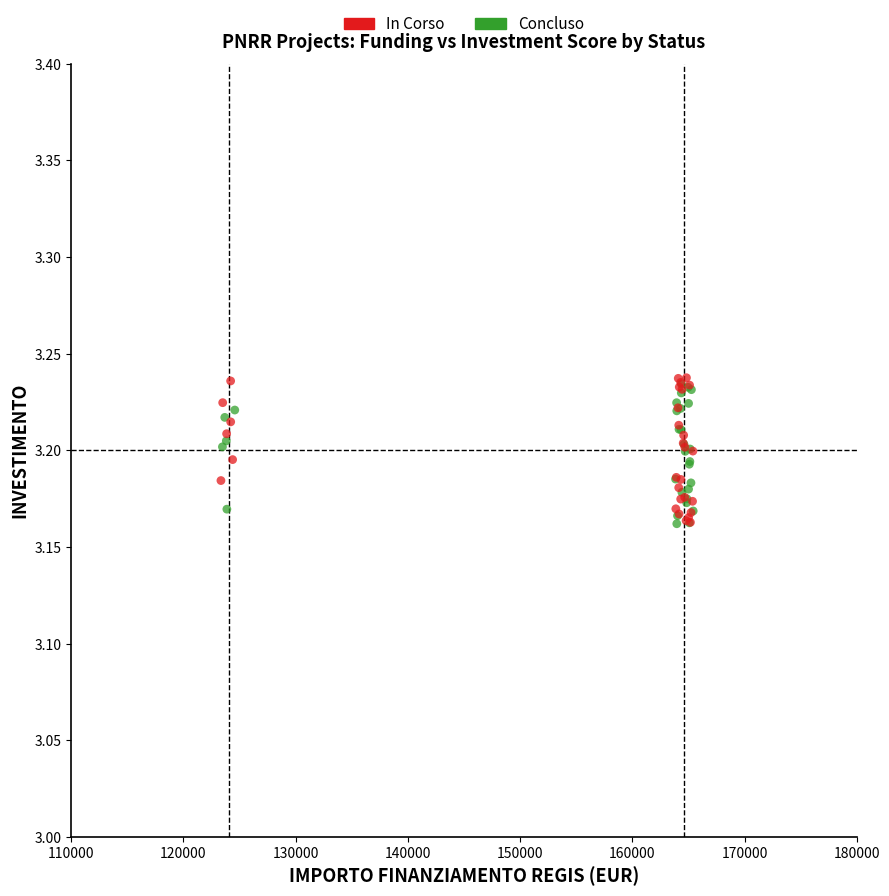

Which series has the largest Y range (max minus min)?

In Corso